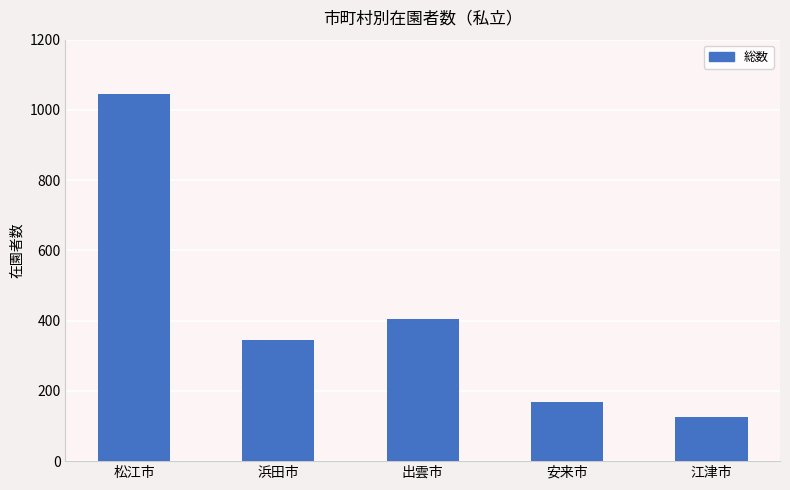

What is the sum of the values at 江津市 and 安来市?

293